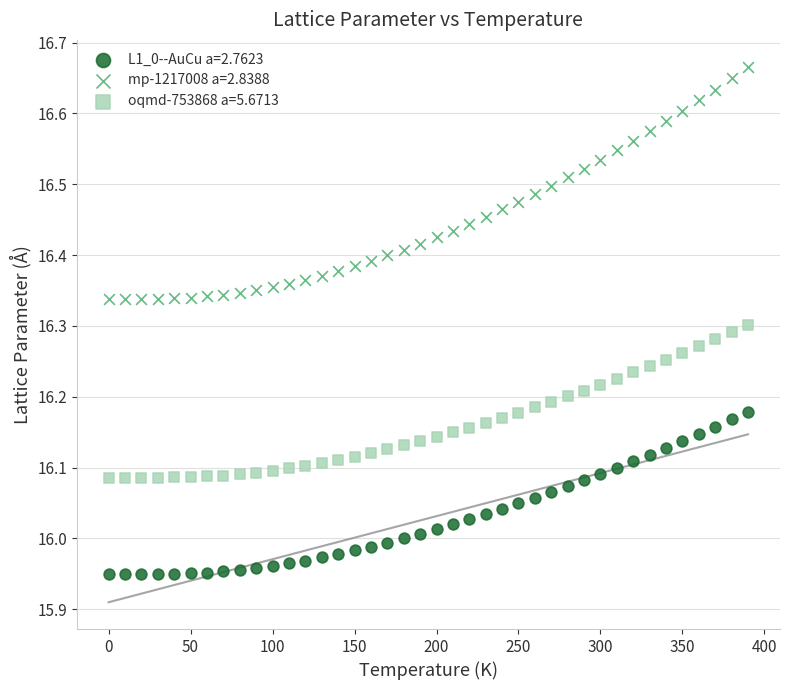

Which series has the largest Y range (max minus min)?

mp-1217008 a=2.8388